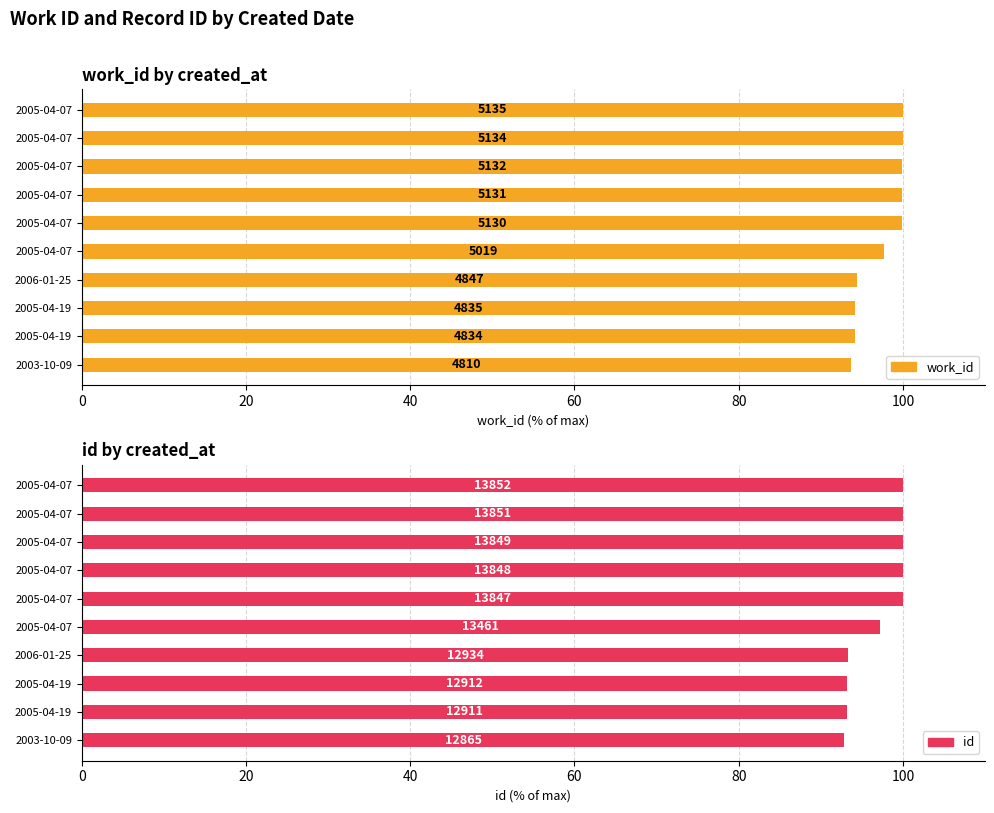

What is the spread (max minus min) of values at 2003-10-09?

0.8